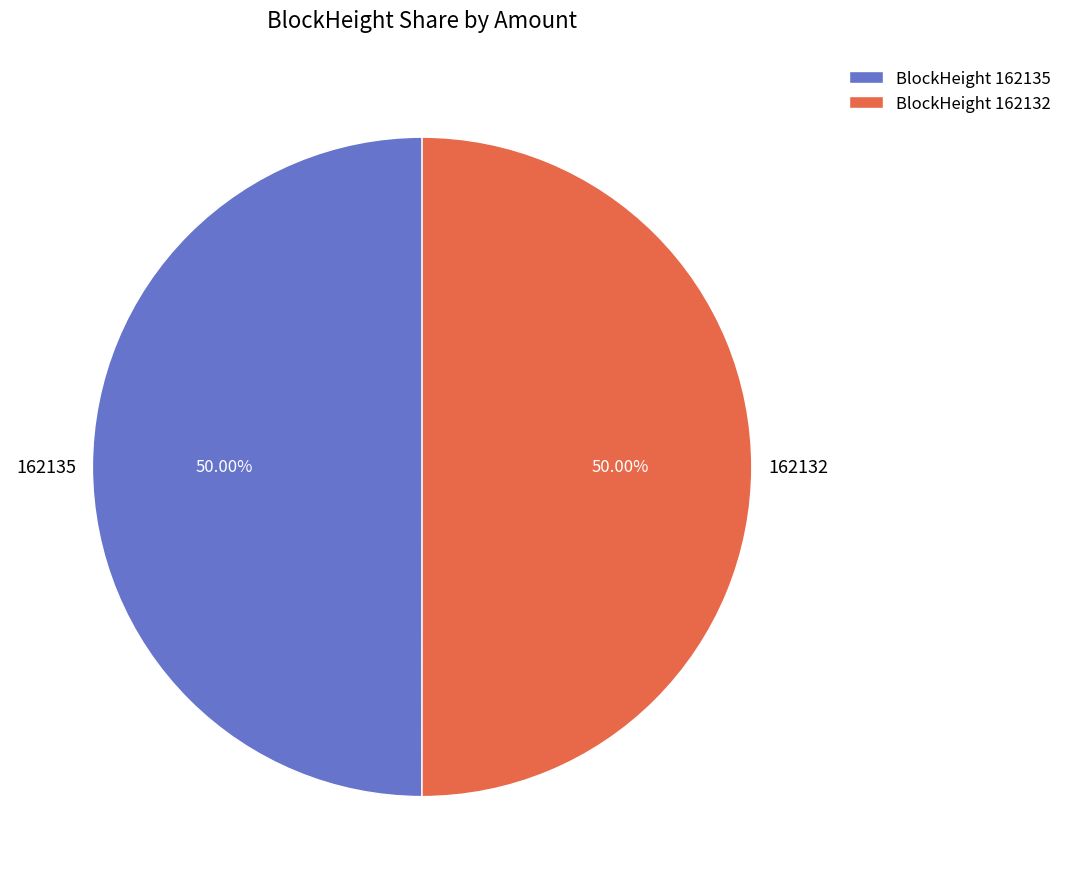

The 162132 slice represents 91% of the pie. True or false?

False